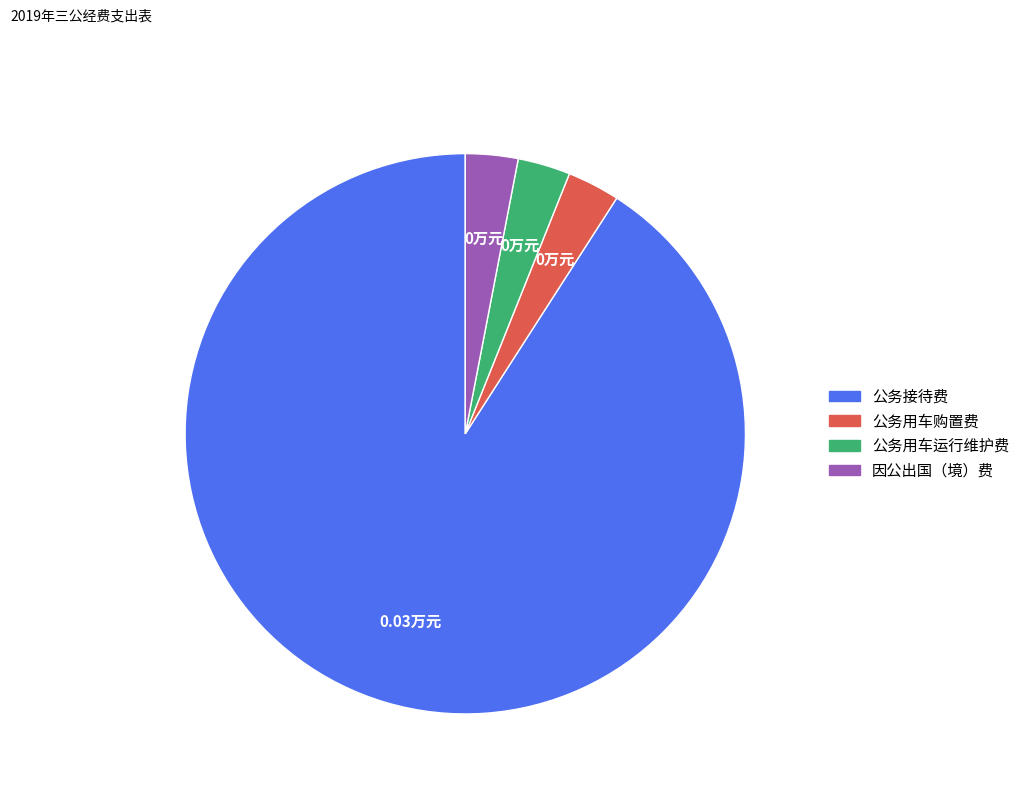

What is the ratio of the value at 公务用车运行维护费 to the value at 公务用车购置费?

1.0